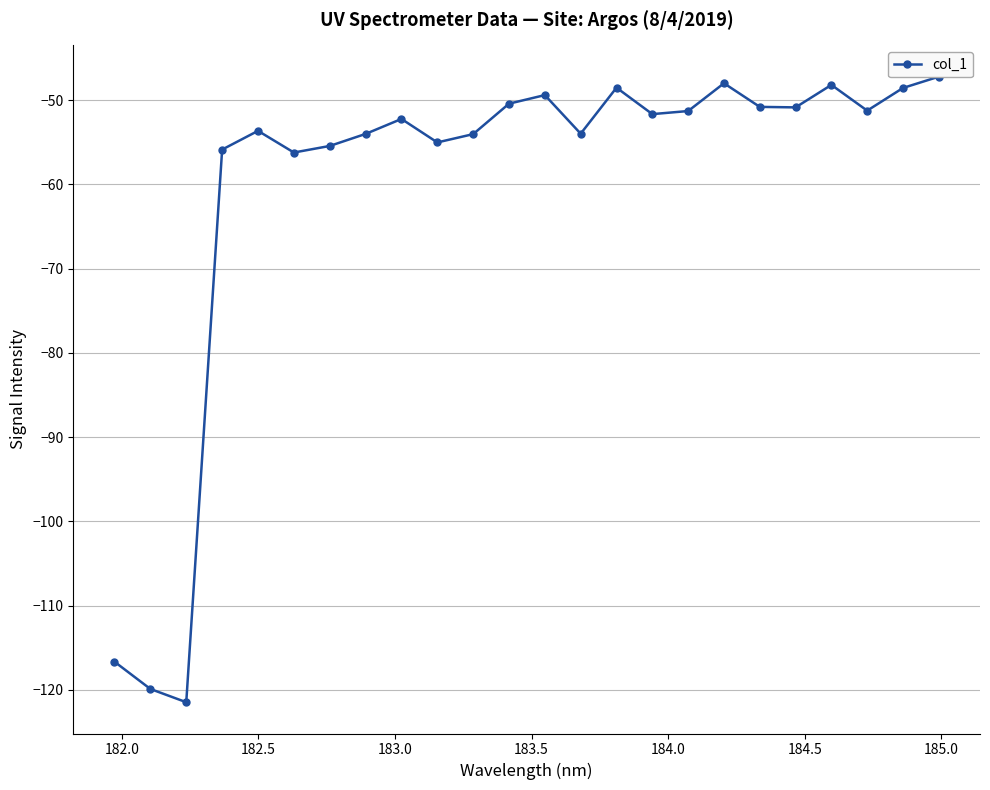

Is it true that the value at 9 is -95.8?

False